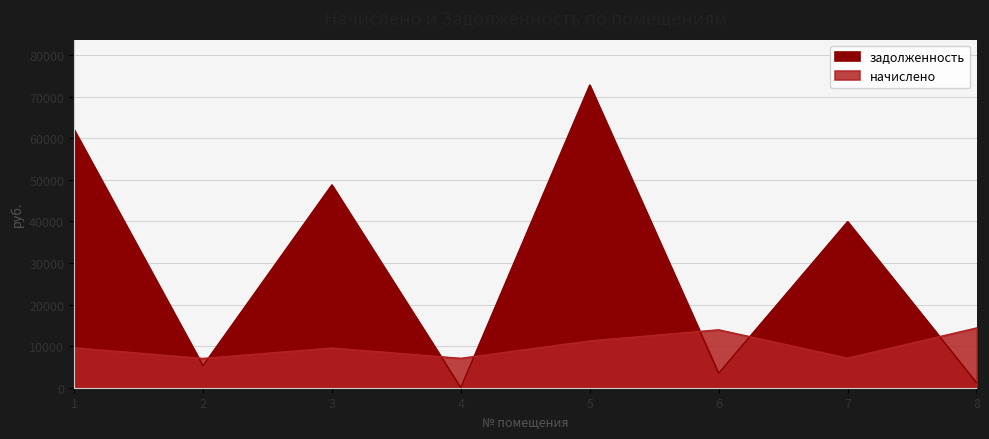

Reading left to right, transcribe all the data shown in this chart.

начислено: 1=9600.0	2=7036.8	3=9542.4	4=7065.6	5=11251.2	6=13920.0	7=7104.0	8=14361.6
задолженность: 1=62088.0	2=5276.5	3=48766.3	4=0.6	5=72767.0	6=3480.0	7=39927.5	8=1196.8